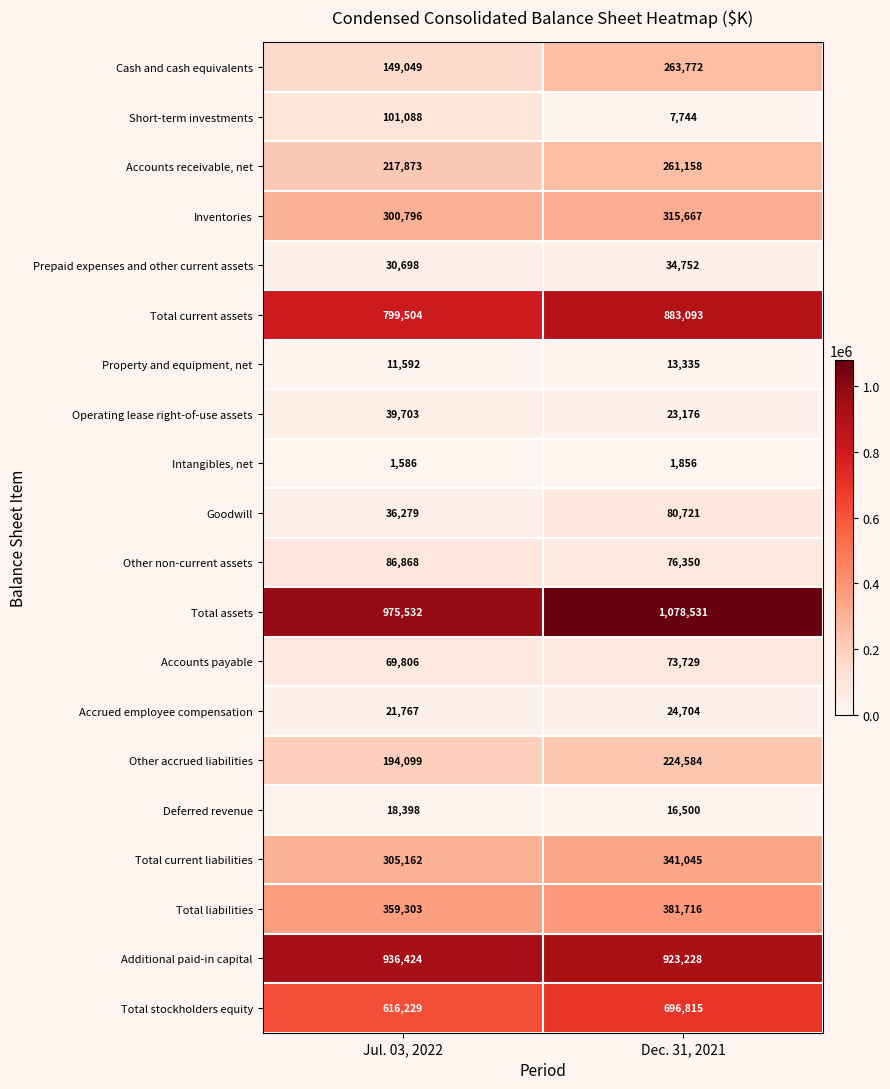

The Total stockholders equity series shows 1091128 at Jul. 03, 2022. True or false?

False